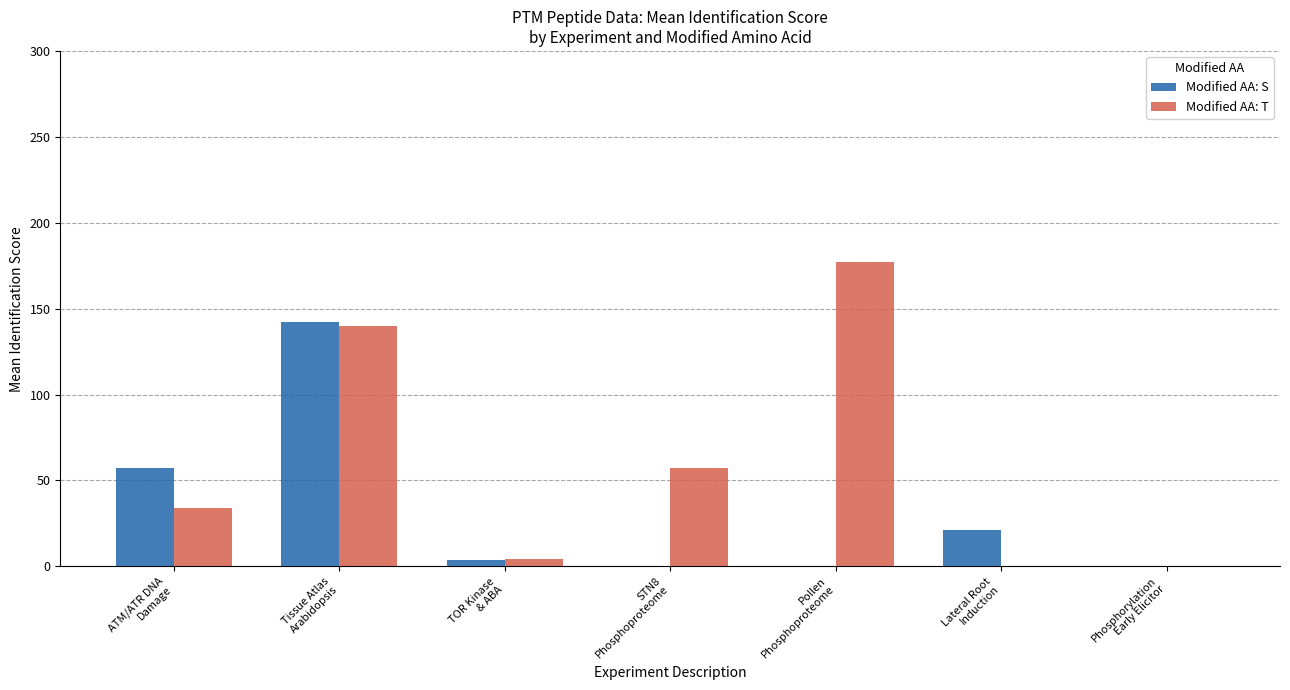

At which label does Modified AA: S first exceed 3?

ATM/ATR DNA
Damage